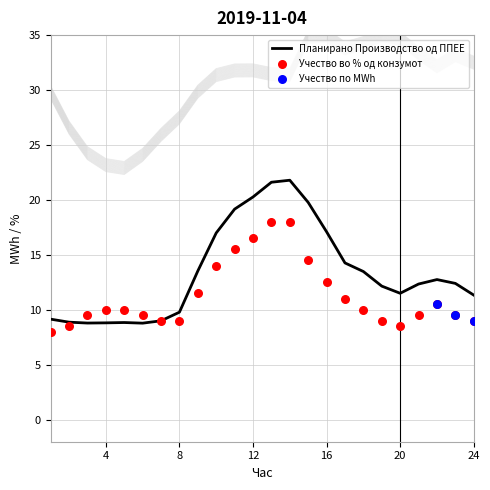

Which series has the largest Y range (max minus min)?

Планирано Производство од ППЕЕ